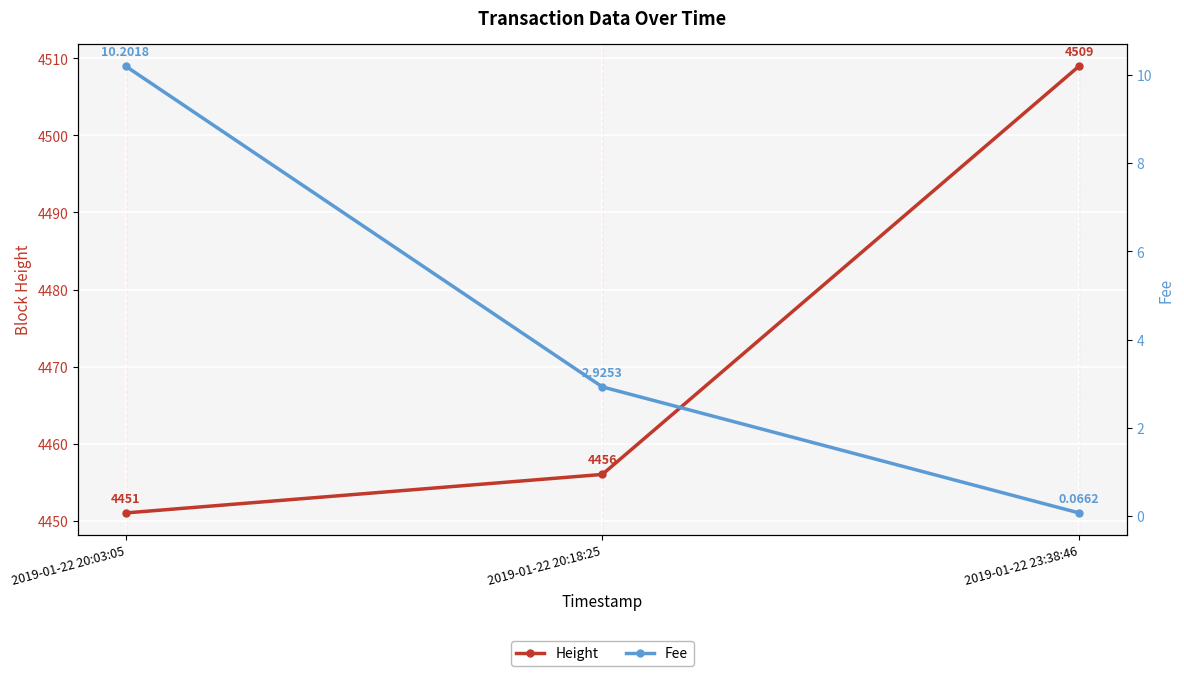

List the series in order of their peak value, lowest first.

Fee, Height